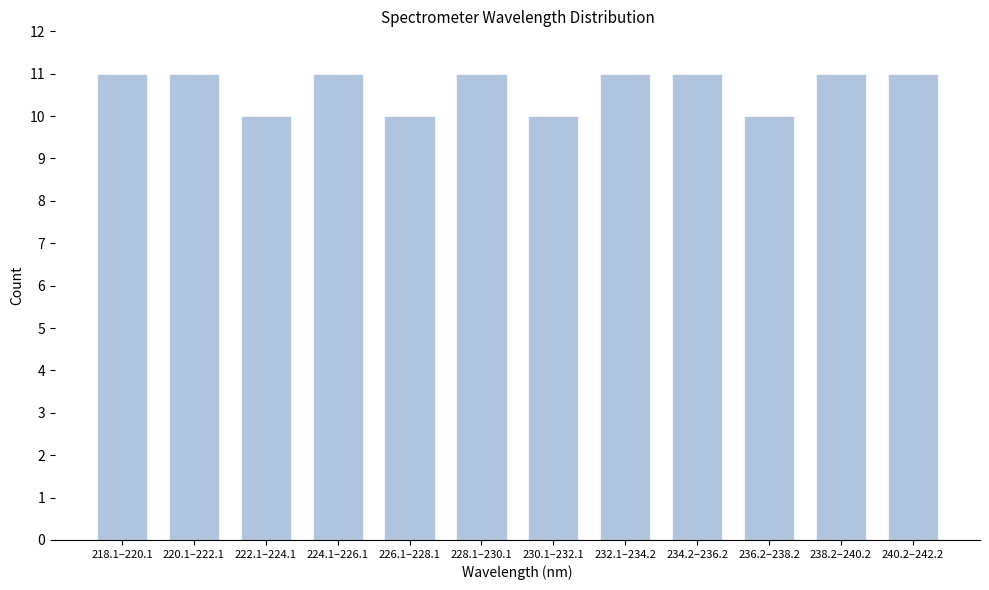

Reading left to right, list all the values displayed in this chart.

218.1–220.1=11	220.1–222.1=11	222.1–224.1=10	224.1–226.1=11	226.1–228.1=10	228.1–230.1=11	230.1–232.1=10	232.1–234.2=11	234.2–236.2=11	236.2–238.2=10	238.2–240.2=11	240.2–242.2=11